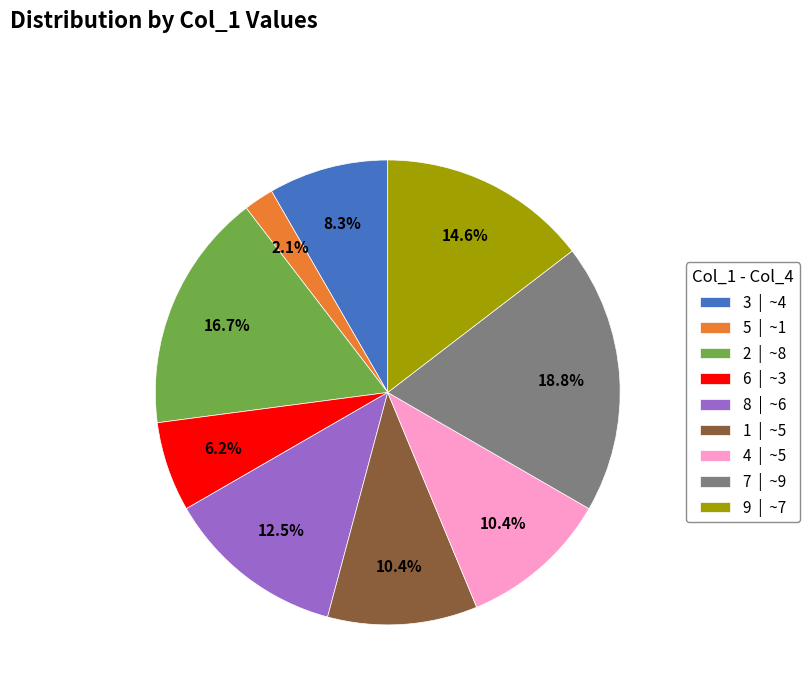

To the nearest percent, what is the difference between the 1 and 7 slice percentages?

8%